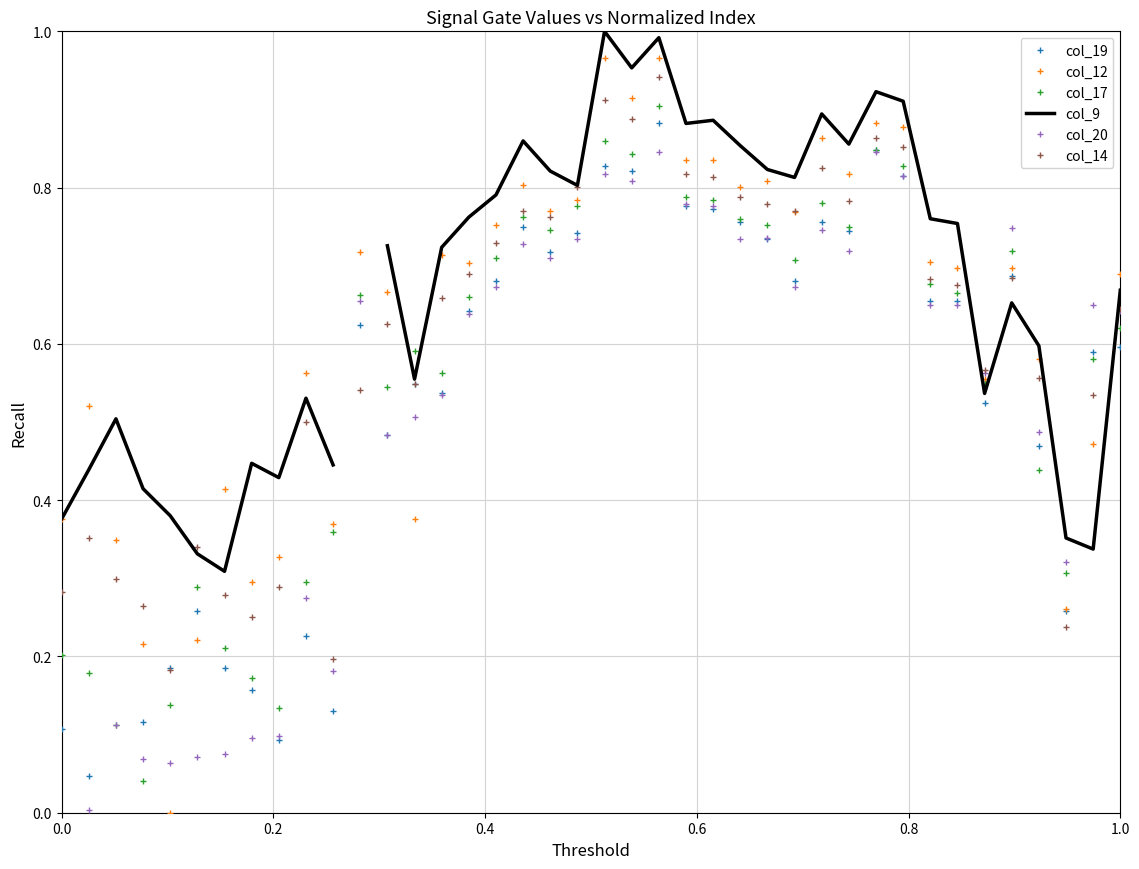

True or false: col_12 has more than 0 interior local peaks.

True